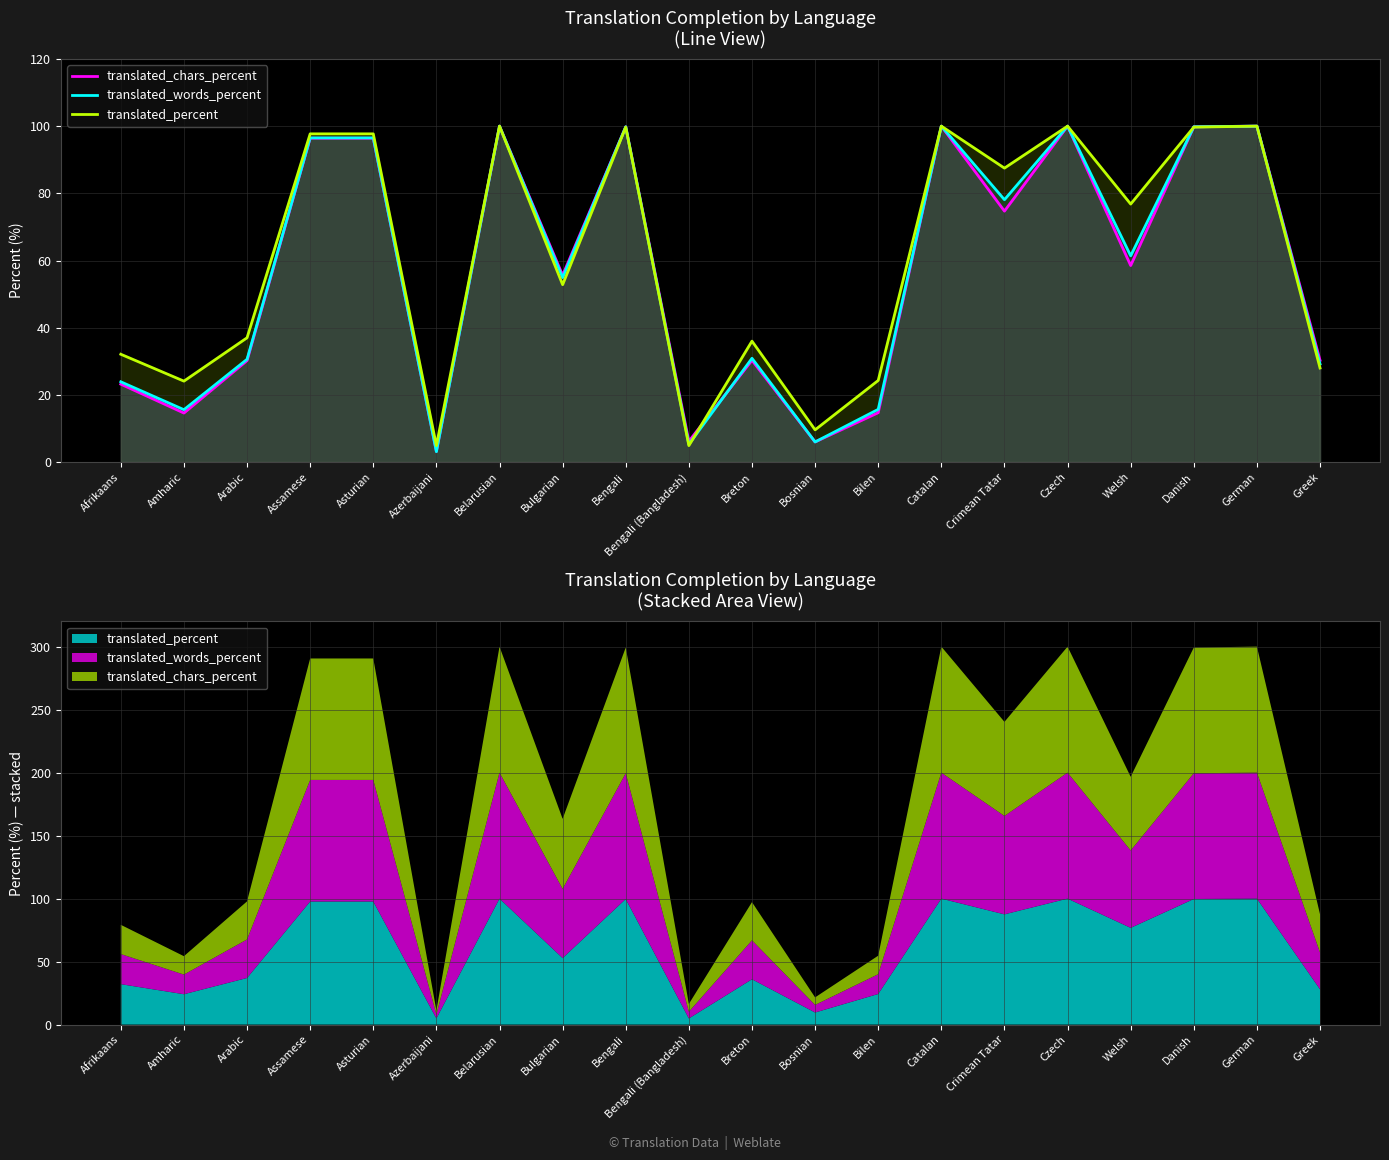

Which series has the widest spread of values?

translated_words_percent